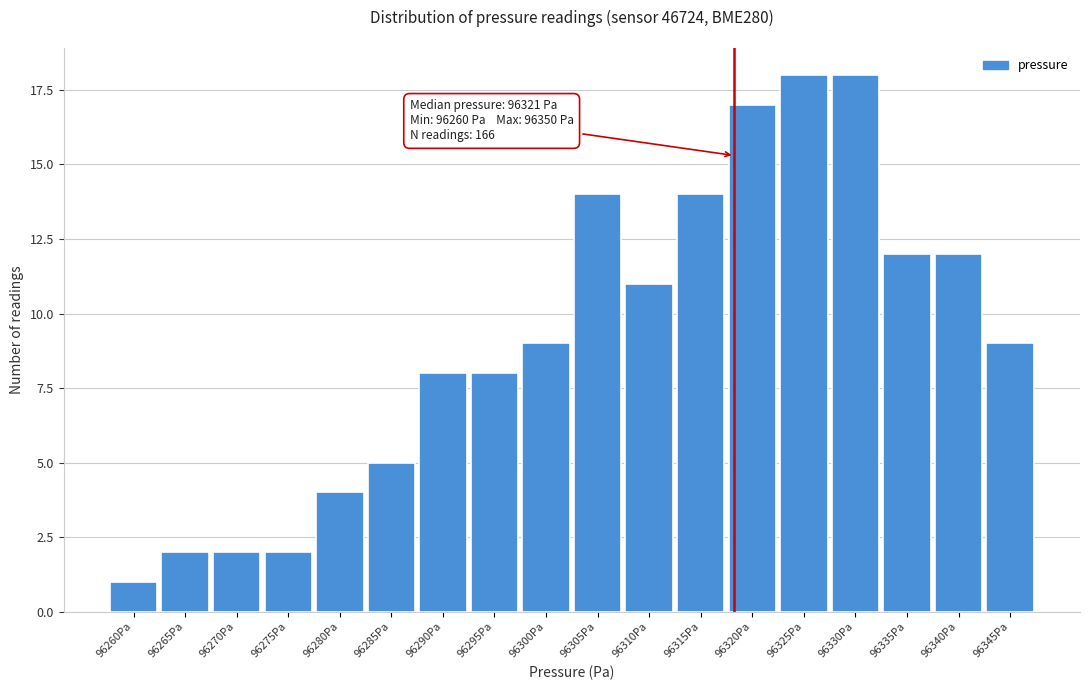

Reading right to left, what are all the values shown in this chart?

9	12	12	18	18	17	14	11	14	9	8	8	5	4	2	2	2	1